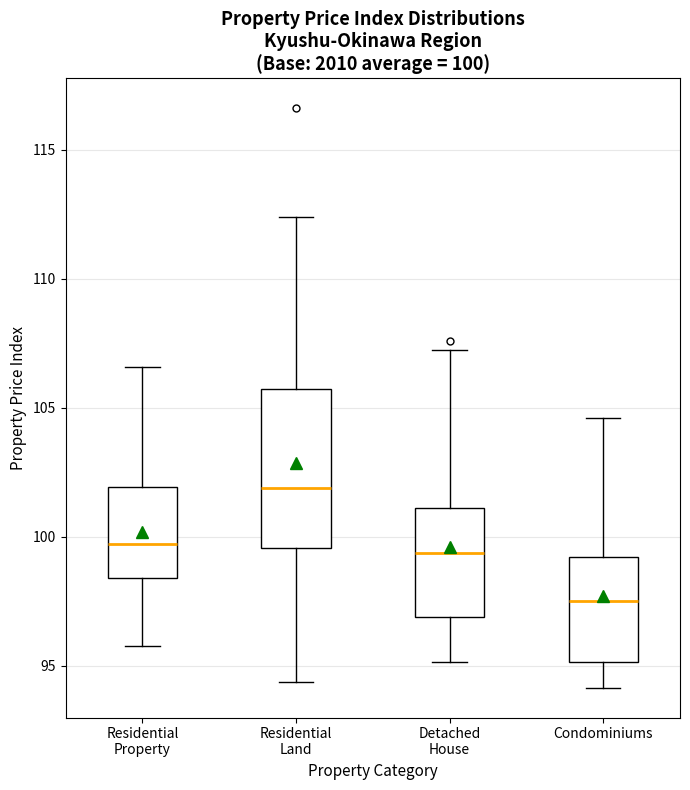

Which box is the tallest, from its lower edge to its upper edge?

Residential Land